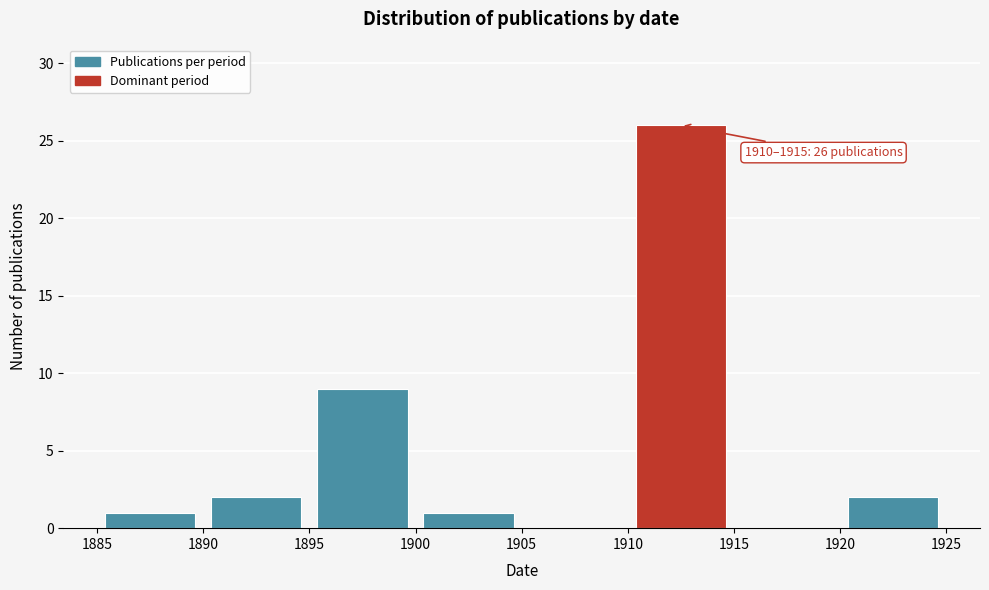

Over which range of the x-axis is the bar tallest?

1910 to 1915